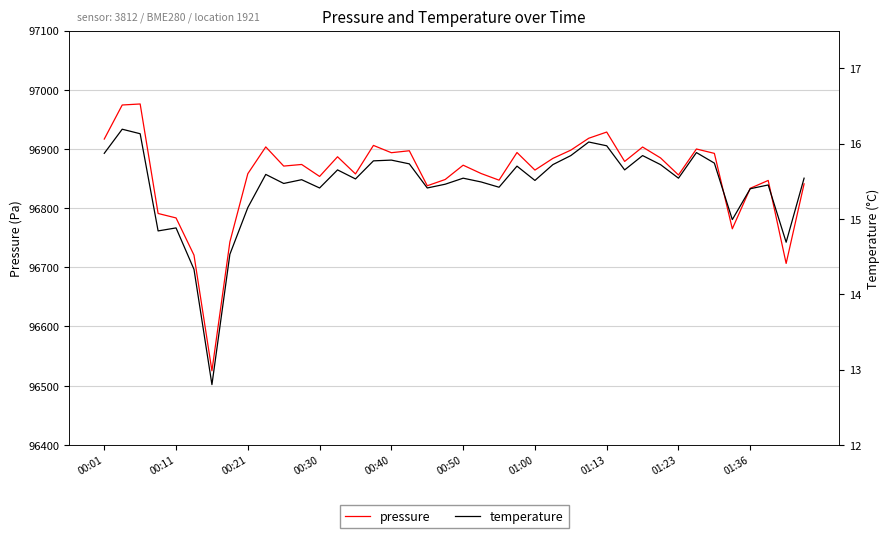

What value does the temperature series have at 25?

15.7